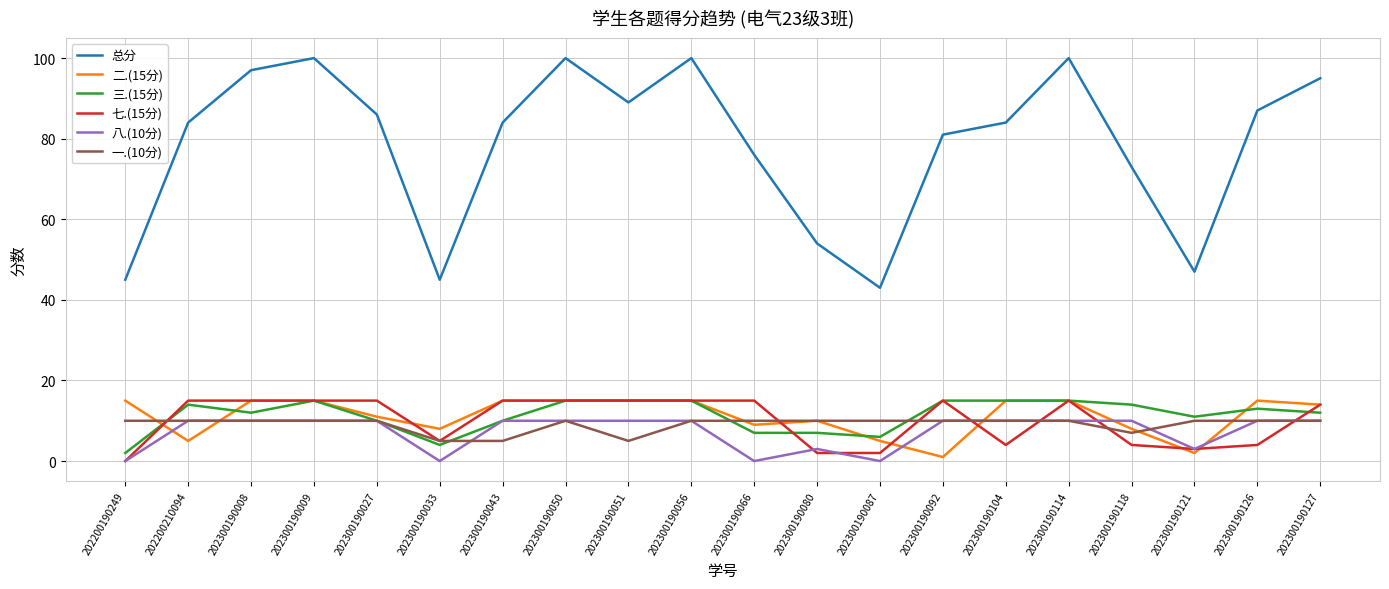

What is the difference between the highest and lowest values at 202200210094?

79